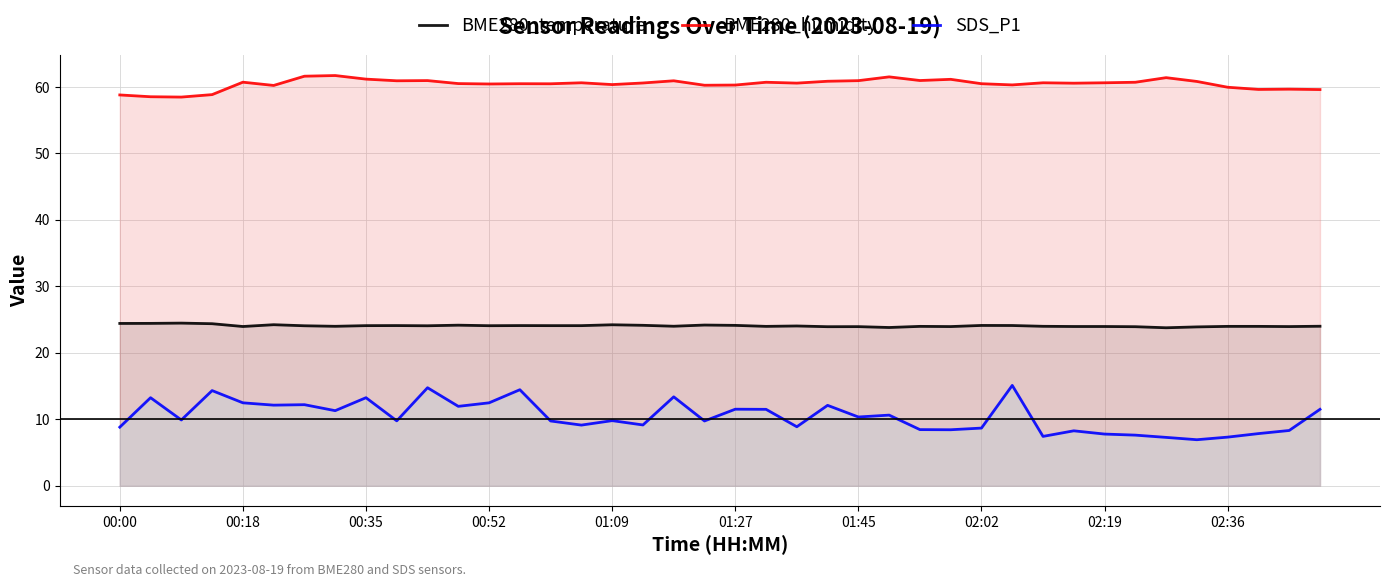

Rank the series by their maximum value, from lowest to highest.

SDS_P1, BME280_temperature, BME280_humidity